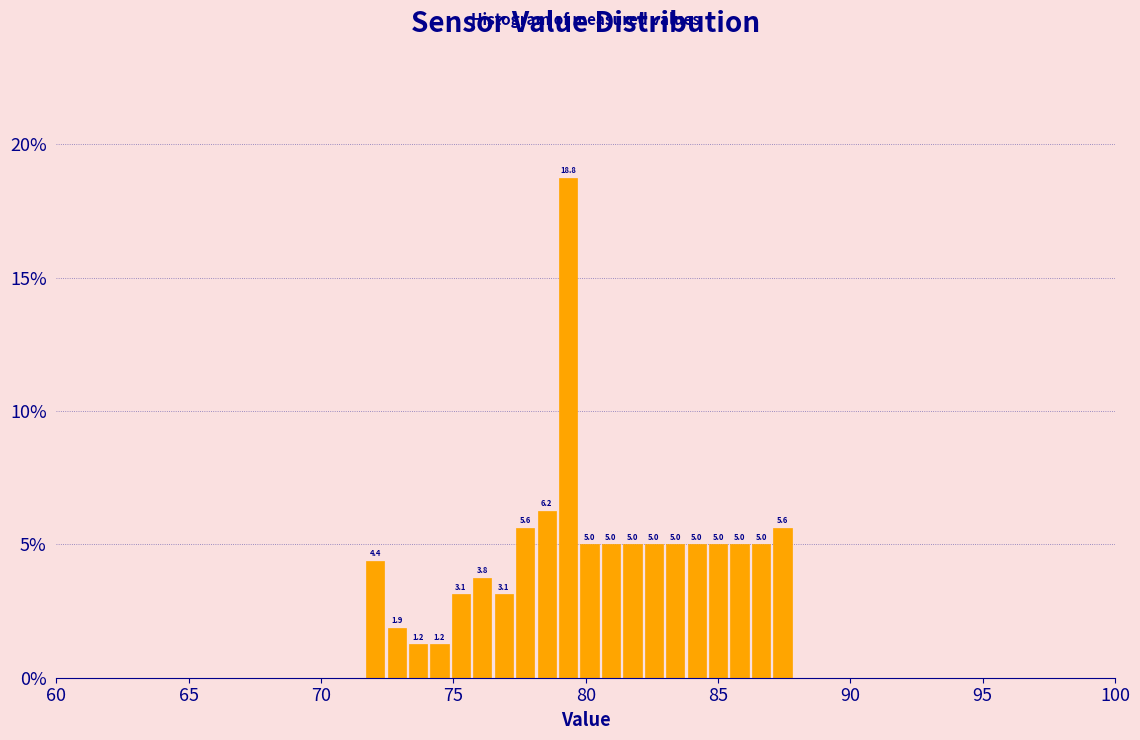

Read against the x-axis, roughly where is the centre of the tallest bar?

79.5